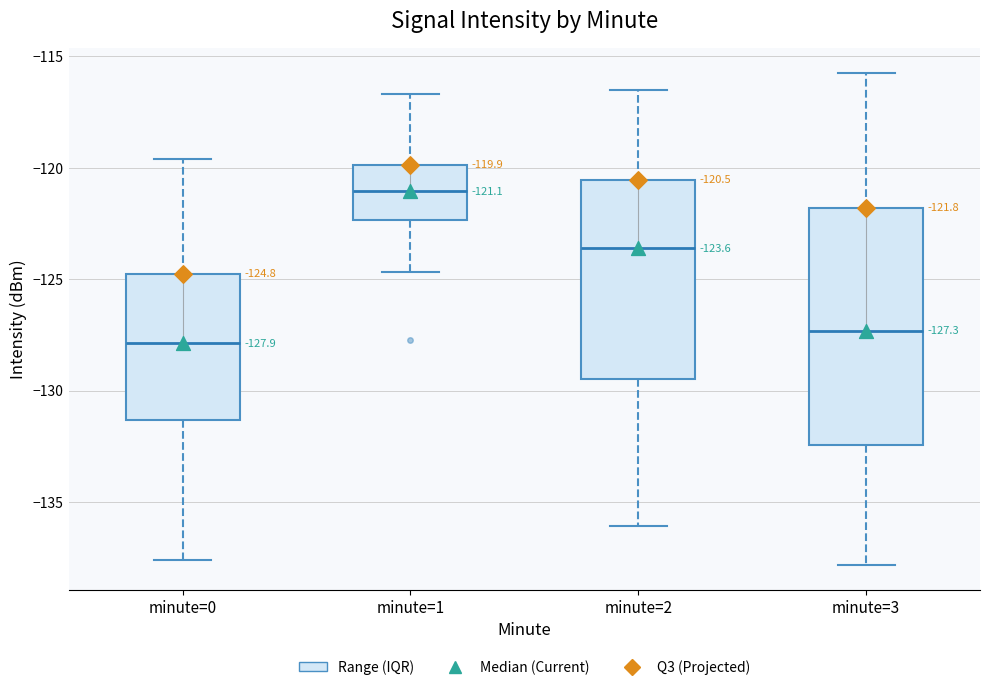

Comparing the boxes themselves (not the whiskers), which one is the tallest?

minute=3